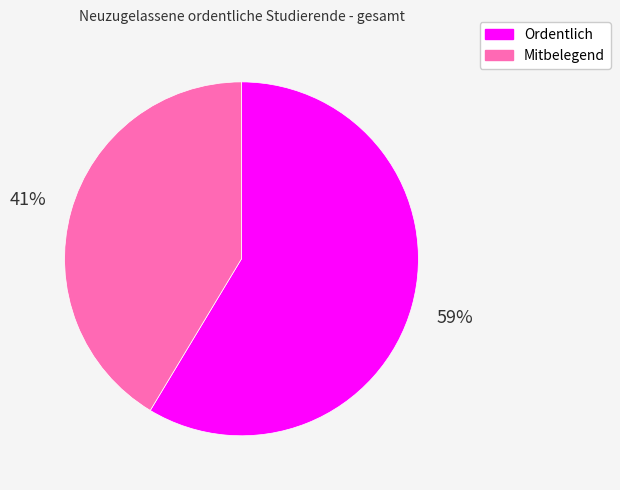

To the nearest percent, what is the combined percentage of Mitbelegend and Ordentlich?

100%